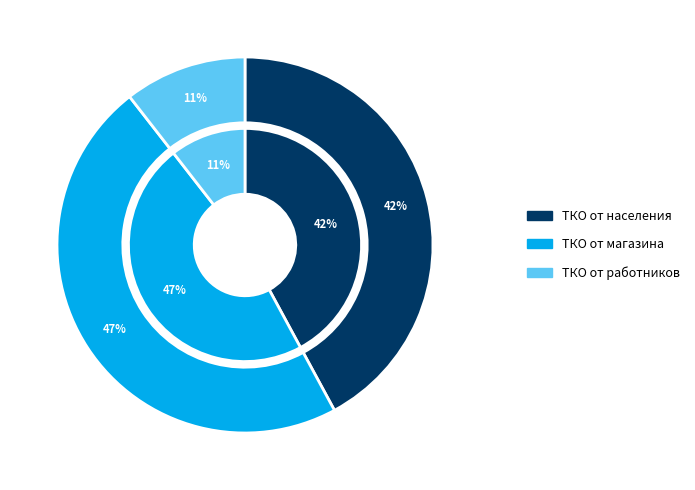

True or false: ТКО от населения accounts for 42% of the total.

True